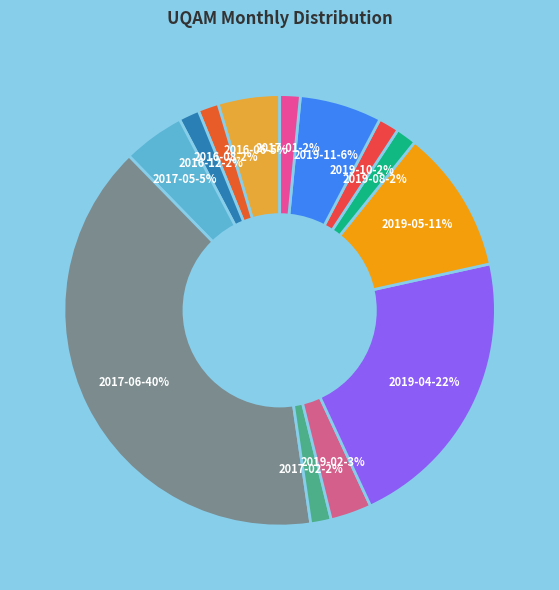

Count the number of slices in the pie.

13